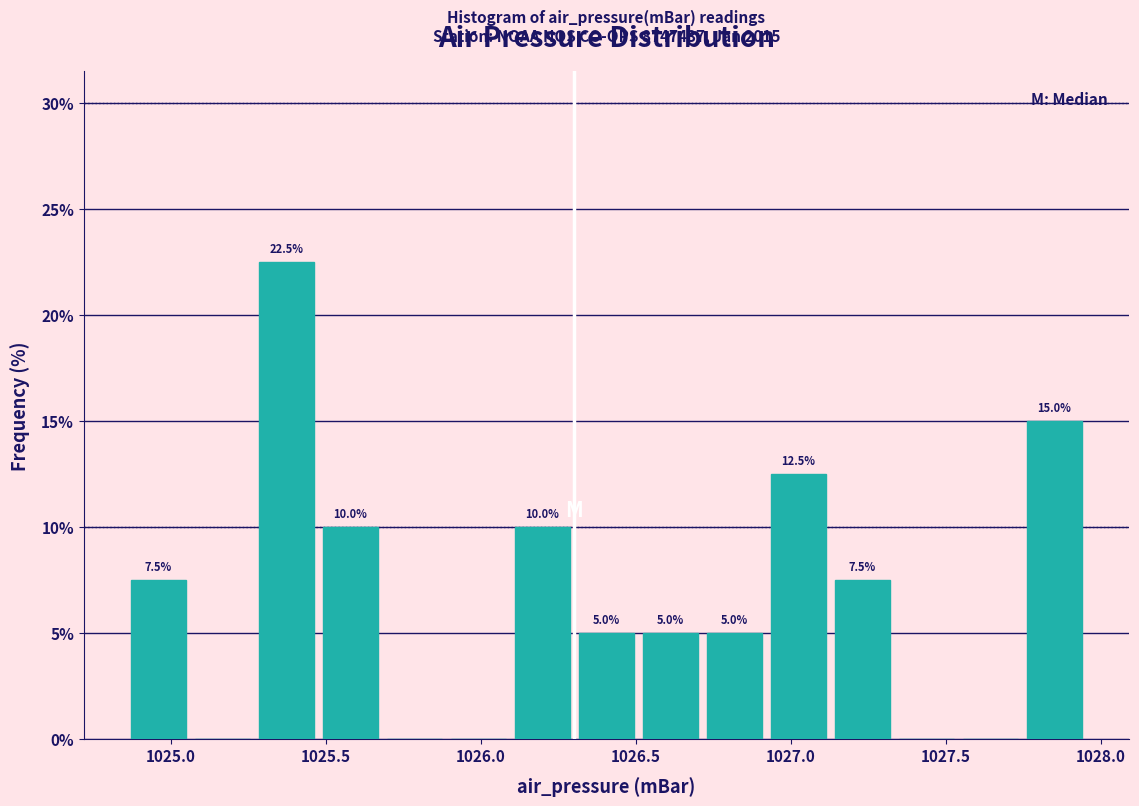

Over which range of the x-axis is the bar tallest?

1025.25 to 1025.50